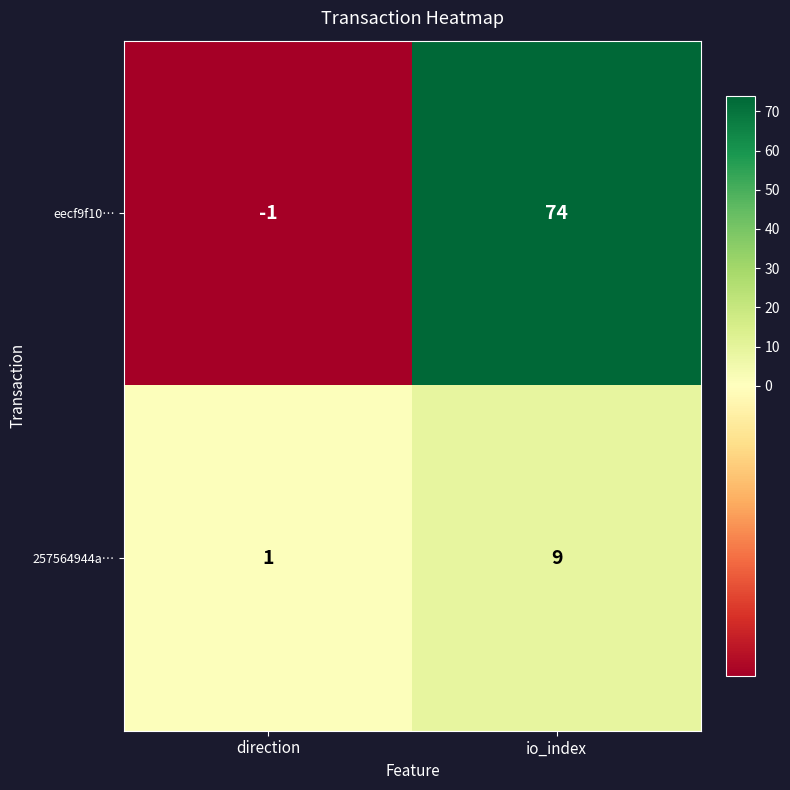

At io_index, list the series in order from largest to smallest.

eecf9f10…, 257564944a…